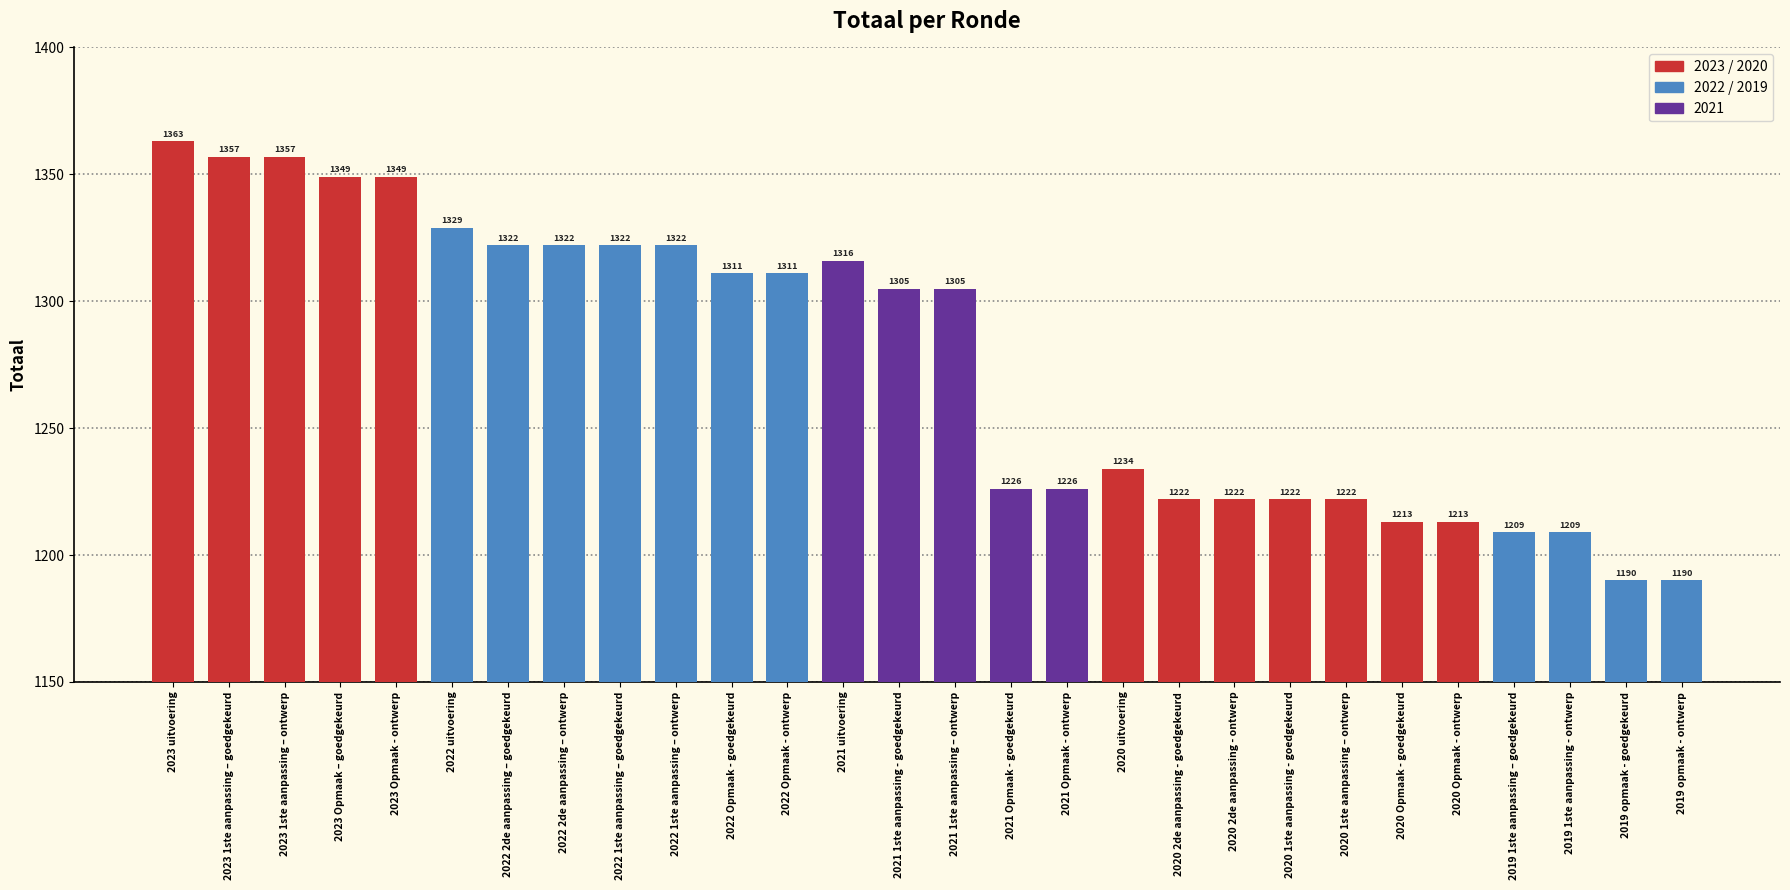

How many data points does each series have?

28